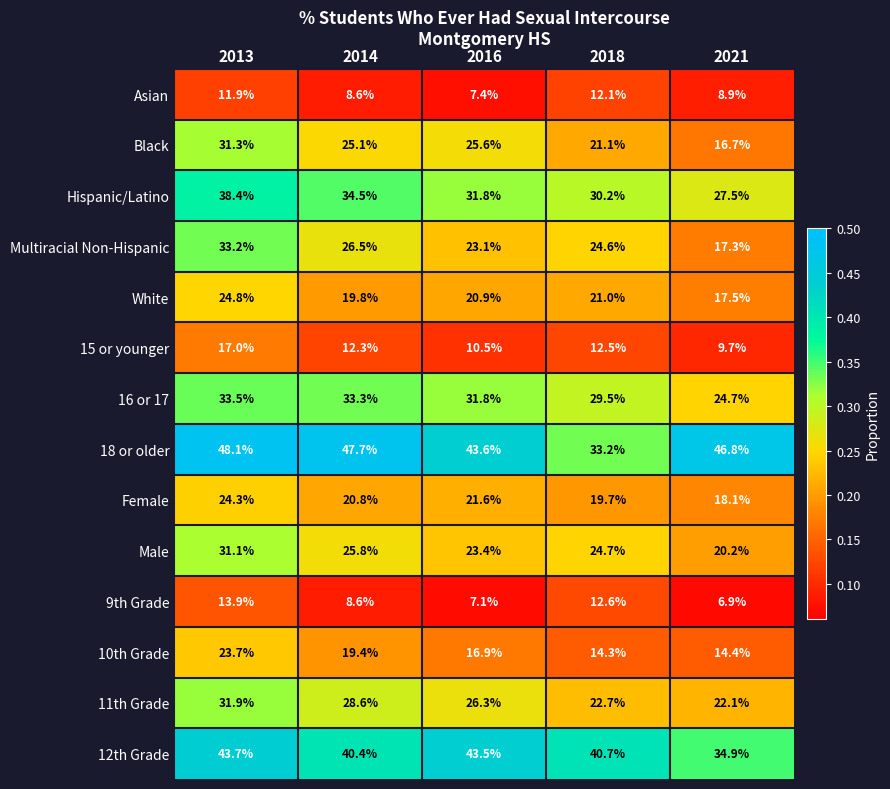

Between 2014 and 2021, which series saw the biggest shift?

Multiracial Non-Hispanic